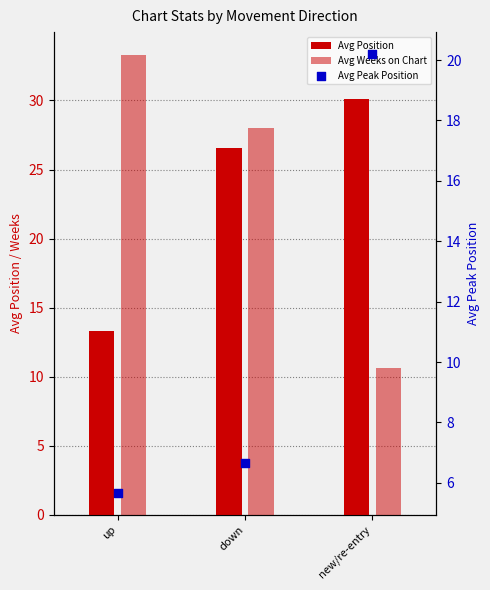

What are all the series names shown in the legend?

Avg Position, Avg Weeks on Chart, Avg Peak Position